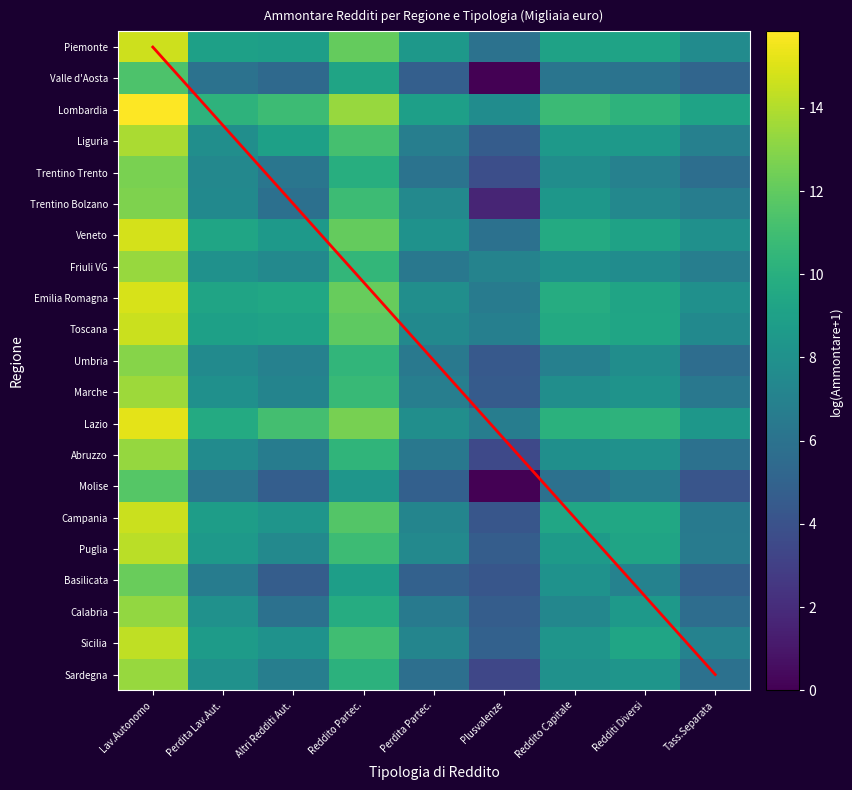

Is the value of Valle d'Aosta at Lav.Autonomo greater than the value of Sardegna at Altri Redditi Aut.?

Yes